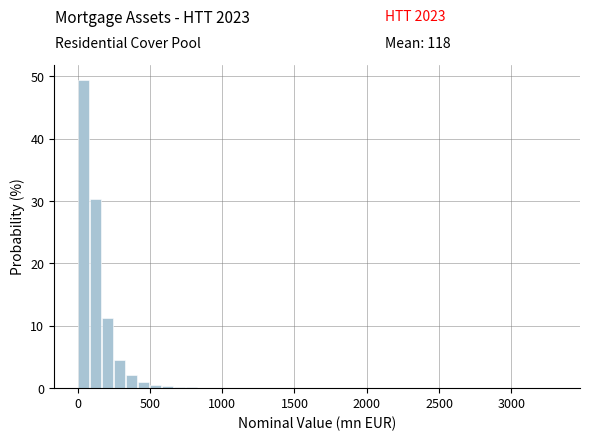

Around what value on the x-axis is the tallest bar? Give the approximate position of its centre, as read against the axis.

50